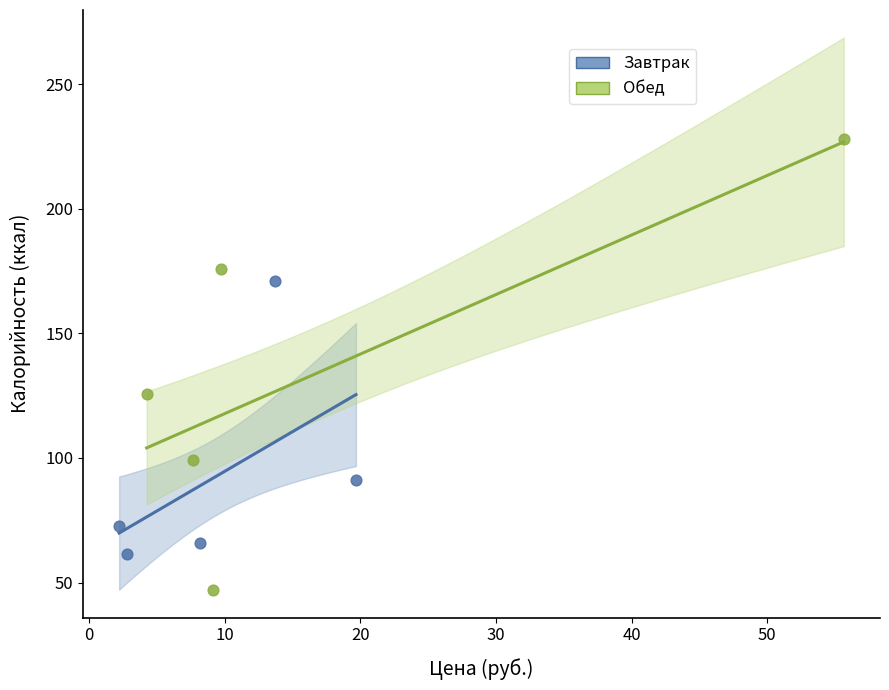

Which series contains the lowest Y value?

Обед